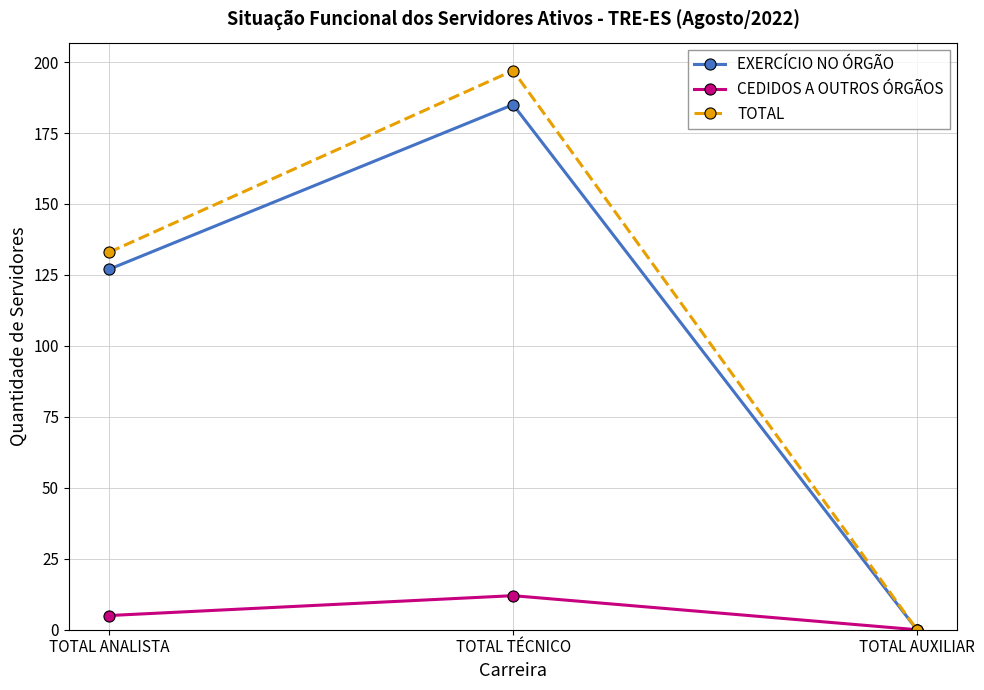

List the series in order of their peak value, highest first.

TOTAL, EXERCÍCIO NO ÓRGÃO, CEDIDOS A OUTROS ÓRGÃOS